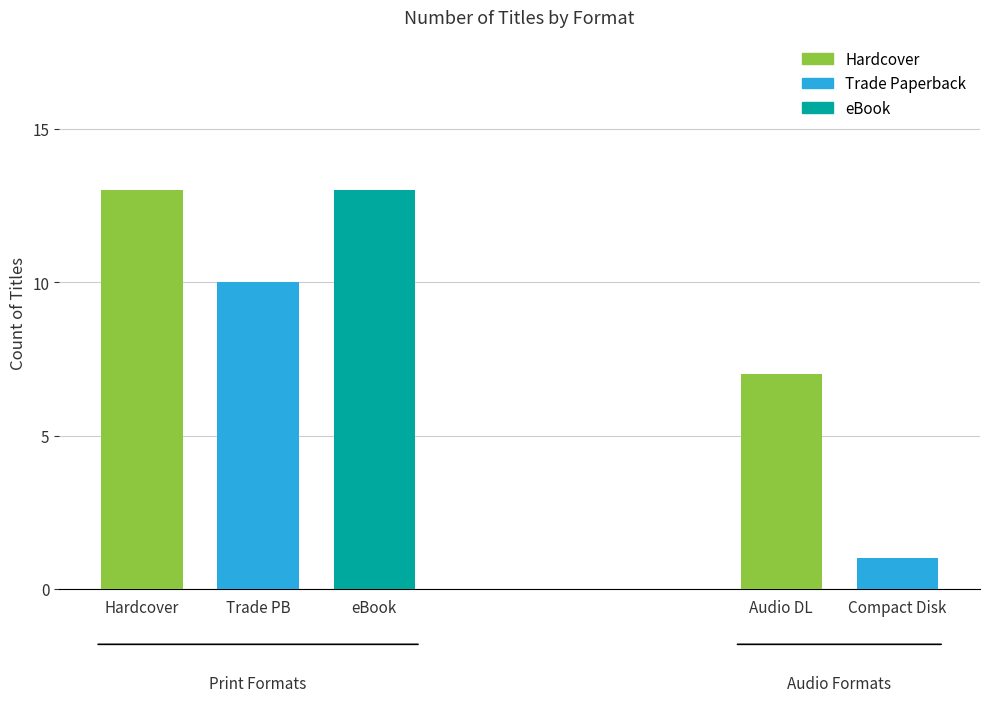

Count the number of data series in this chart.

3